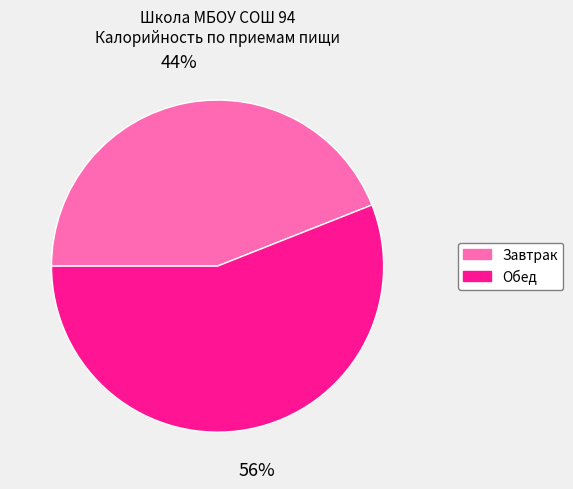

Is it true that Завтрак is 44% of the pie?

True